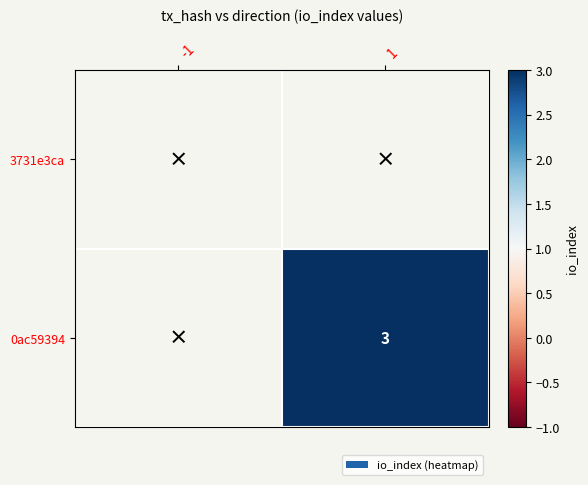

List the labels in order of 3731e3ca value, largest first.

-1, 1